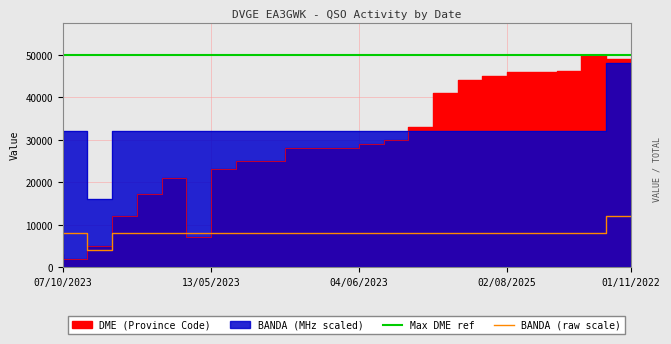

Which series has the largest total across all categories?

BANDA